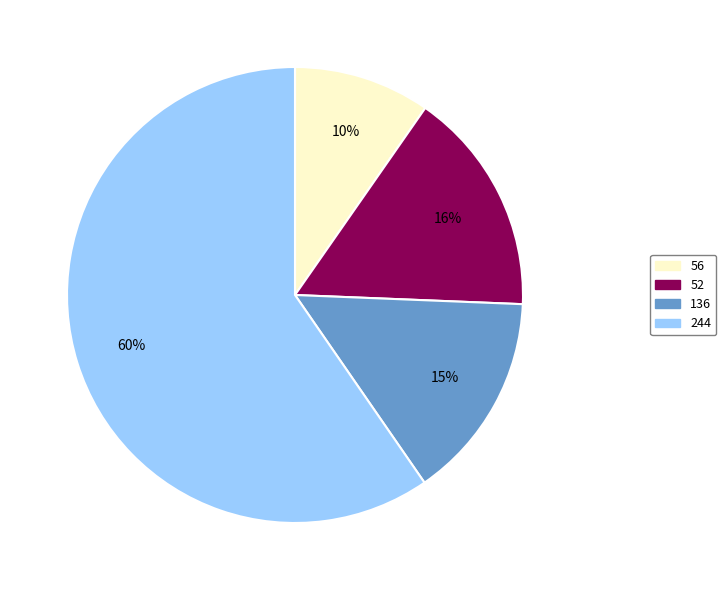

What is the largest slice in the pie chart?

244